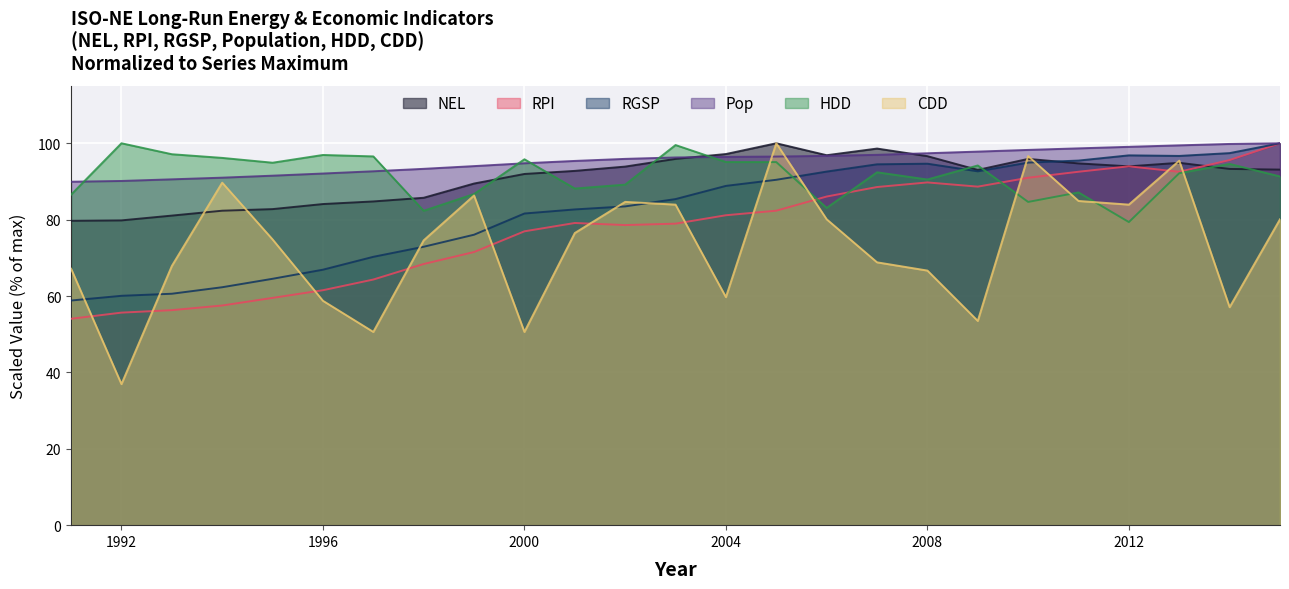

Count the number of categories in the chart.

25